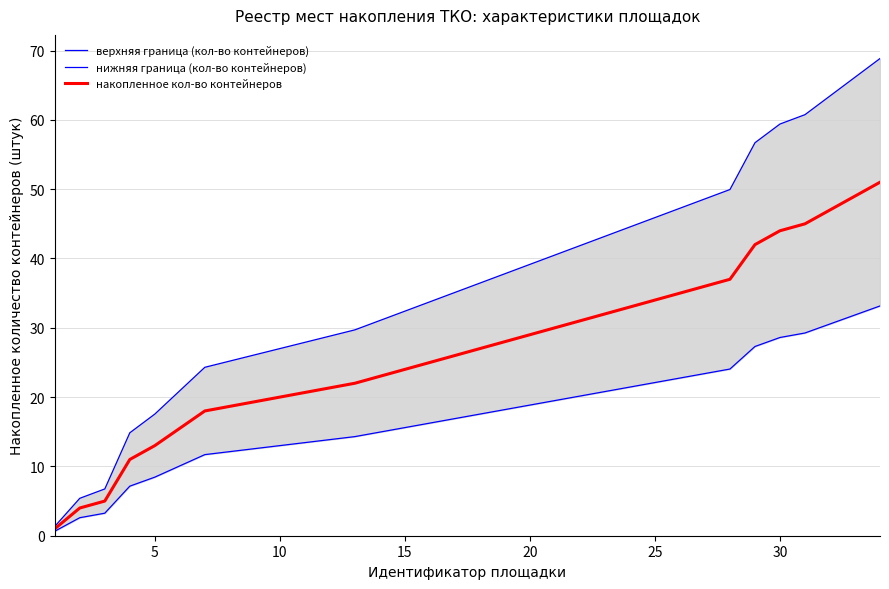

What are all the series names shown in the legend?

верхняя граница (кол-во контейнеров), нижняя граница (кол-во контейнеров), накопленное кол-во контейнеров